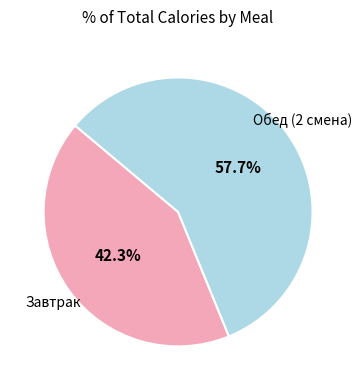

The Обед (2 смена) slice represents 51% of the pie. True or false?

False